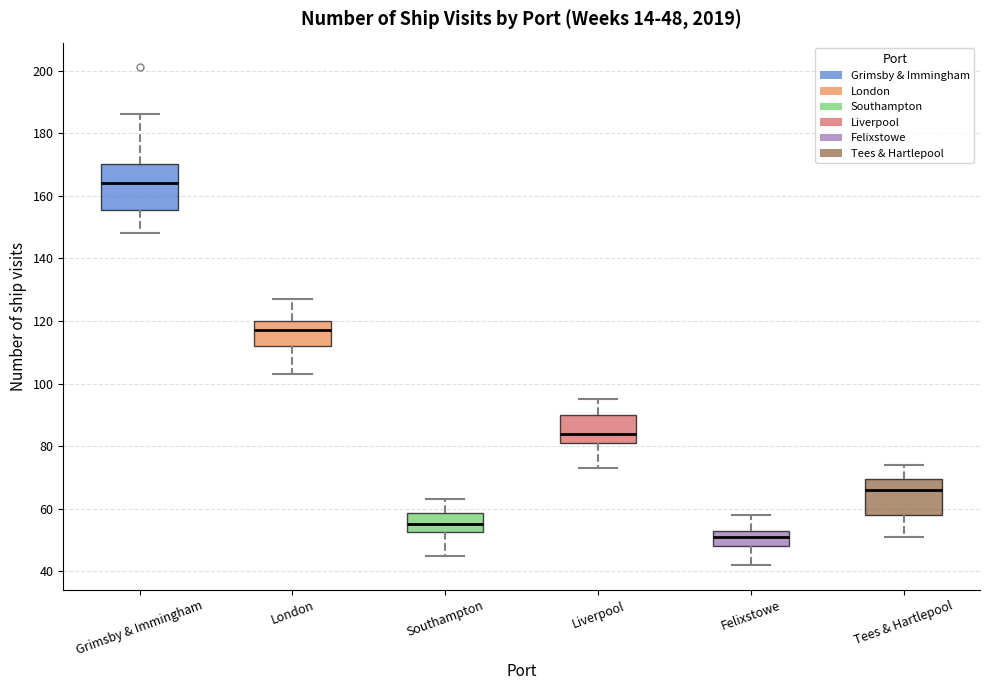

Which box is the tallest, from its lower edge to its upper edge?

Grimsby & Immingham